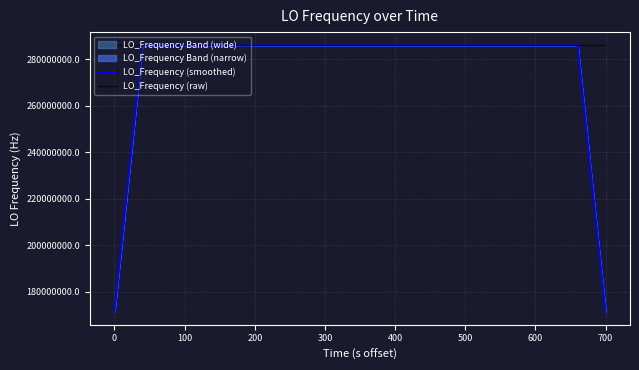

In LO_Frequency (smoothed), how many points are higher than both neighbors (excluding endpoints)?

6